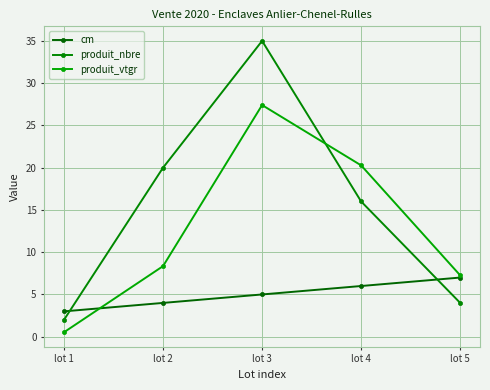

List the series in order of their peak value, lowest first.

cm, produit_vtgr, produit_nbre